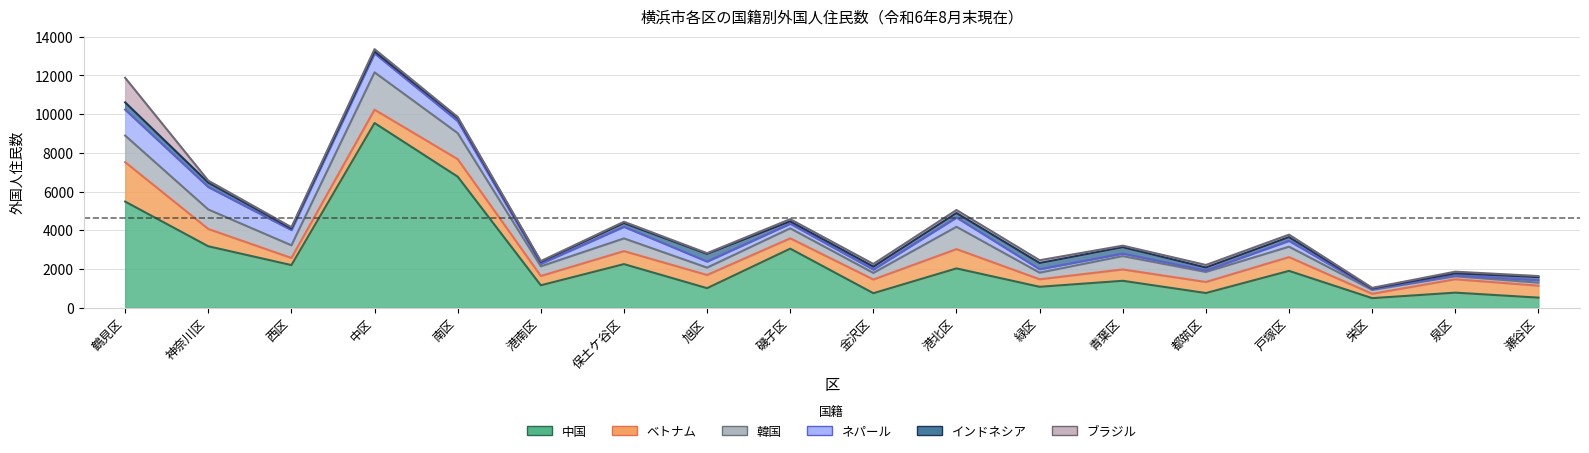

What is the maximum value for ベトナム?

2037